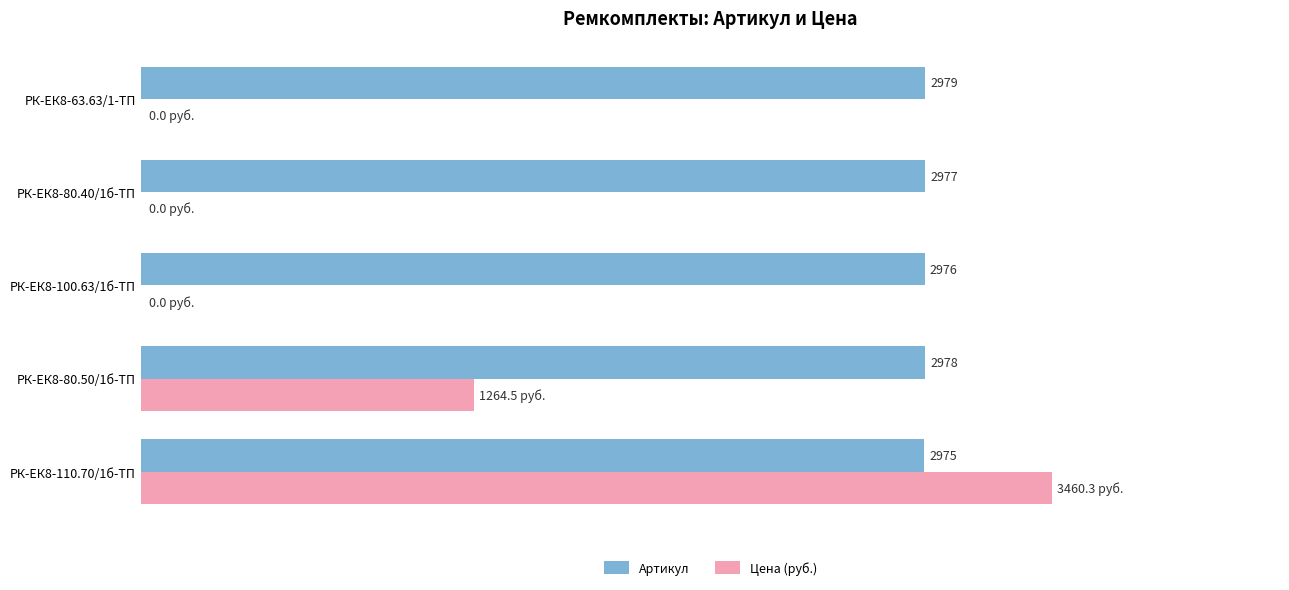

Which series has the largest total across all categories?

Артикул